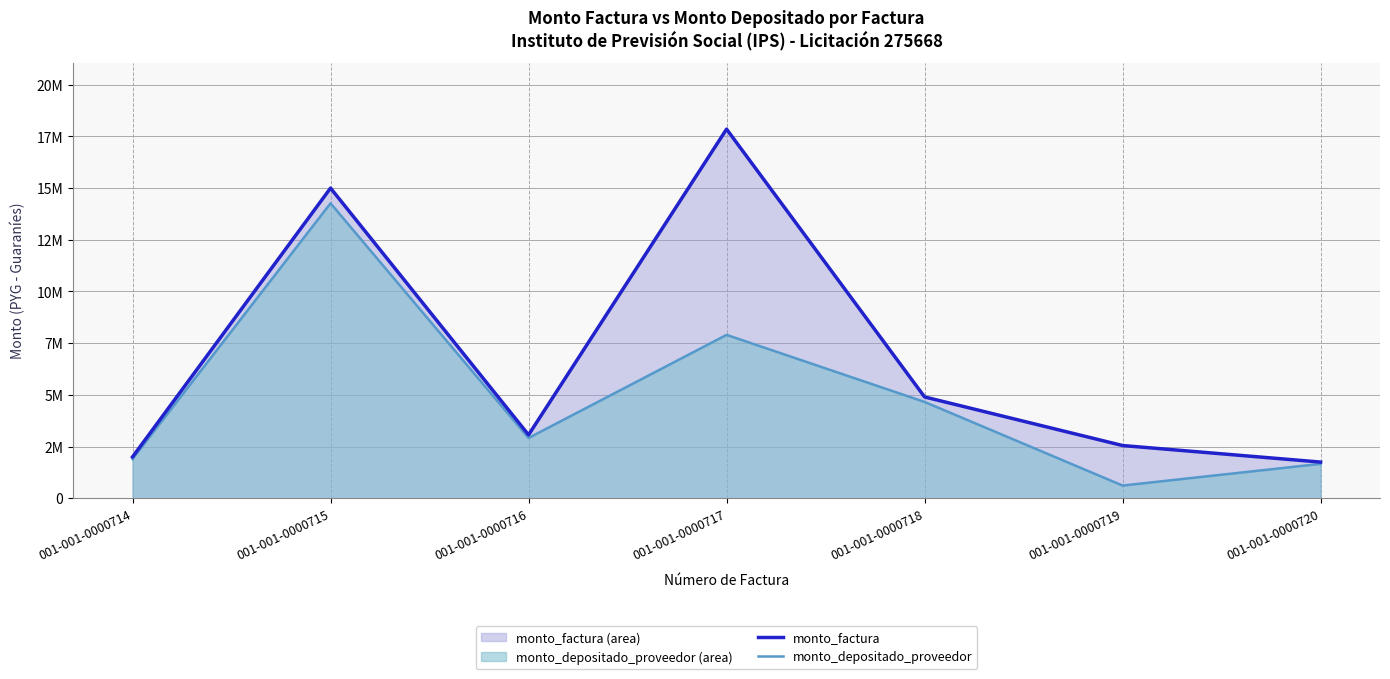

True or false: monto_depositado_proveedor (line) and monto_factura (line) intersect in this chart.

False